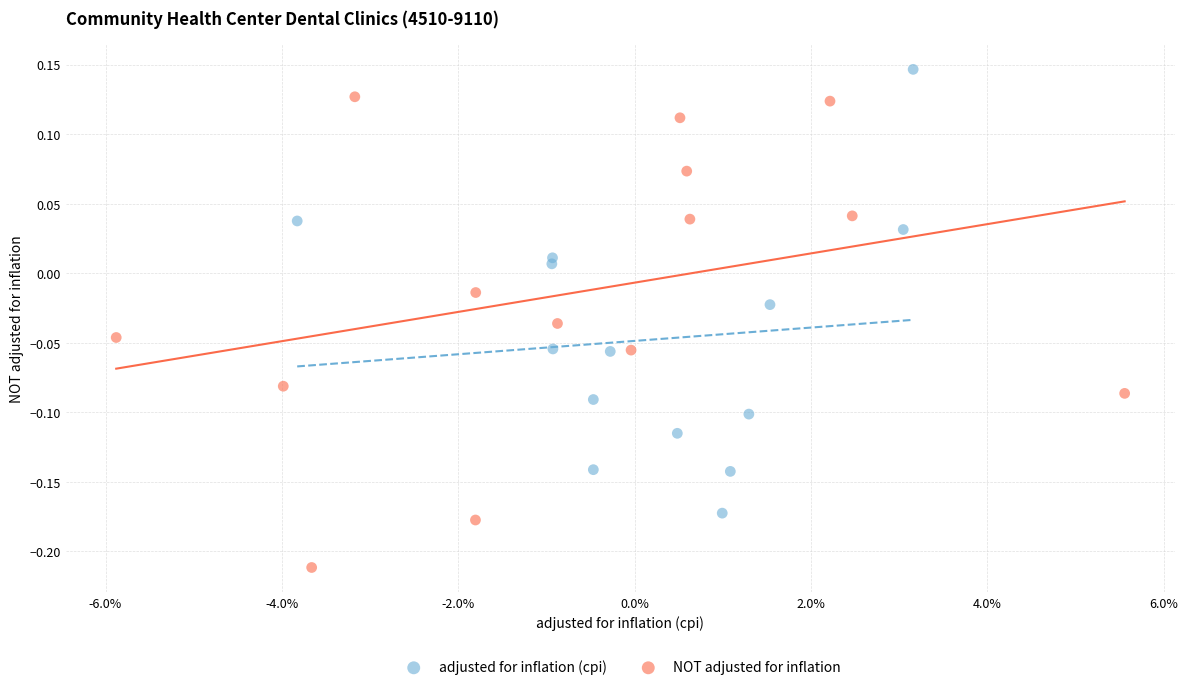

Which series contains the highest Y value?

adjusted for inflation (cpi)